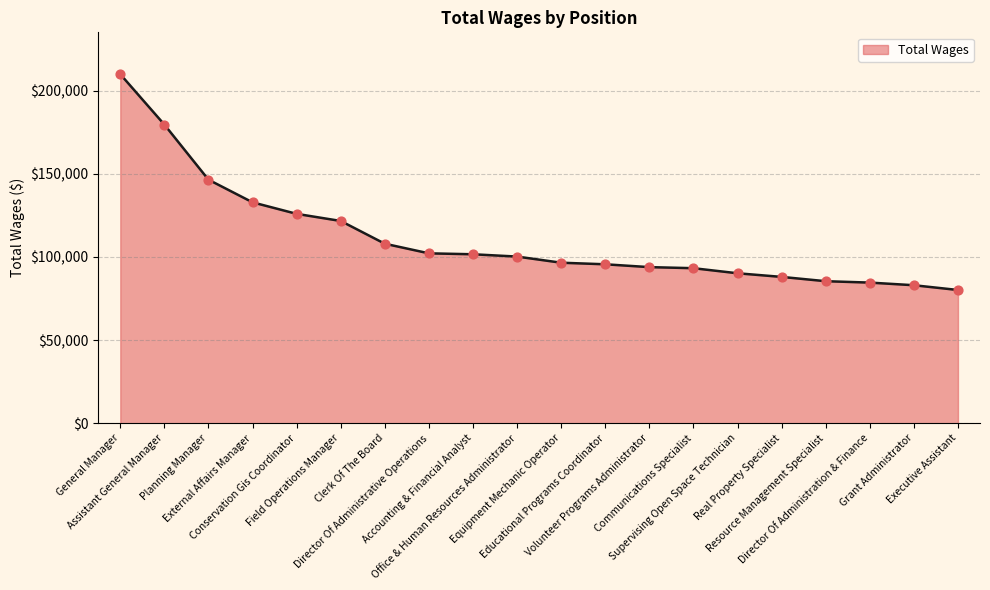

Which has a higher value, Clerk Of The Board or Field Operations Manager?

Field Operations Manager